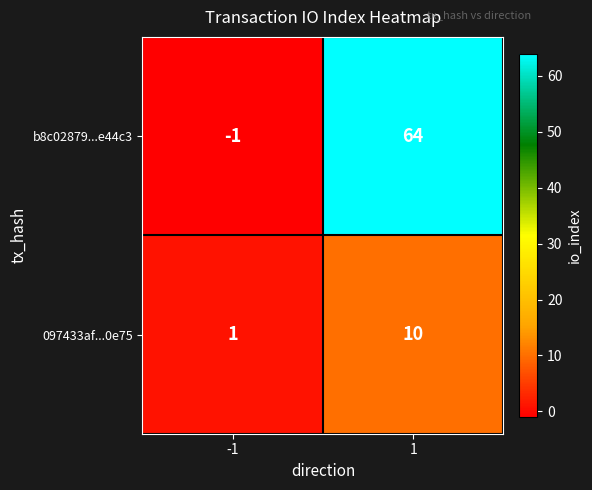

What is the maximum value for b8c02879...e44c3?

64